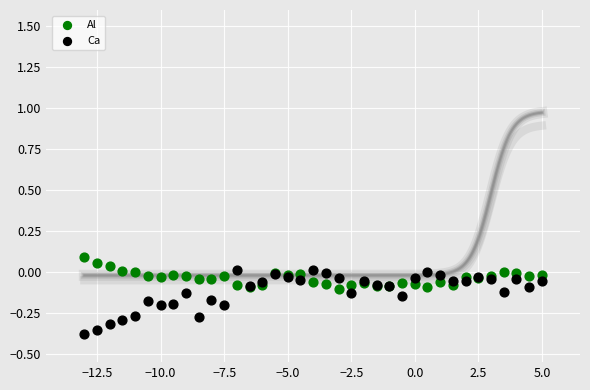

Which series contains the lowest Y value?

Ca